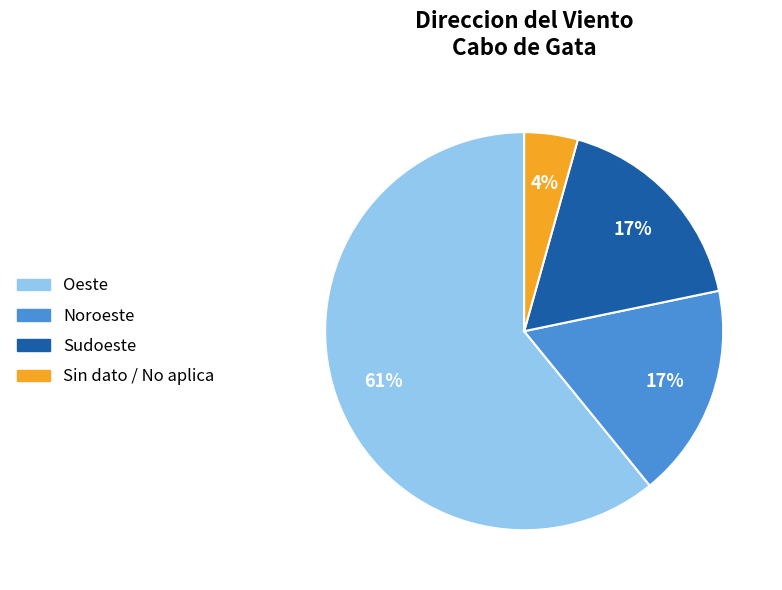

Is there a majority slice in this chart?

Yes